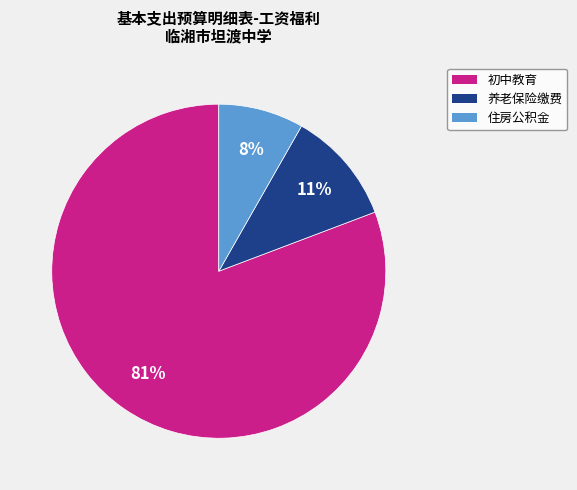

Is it true that 住房公积金 is 1% of the pie?

False